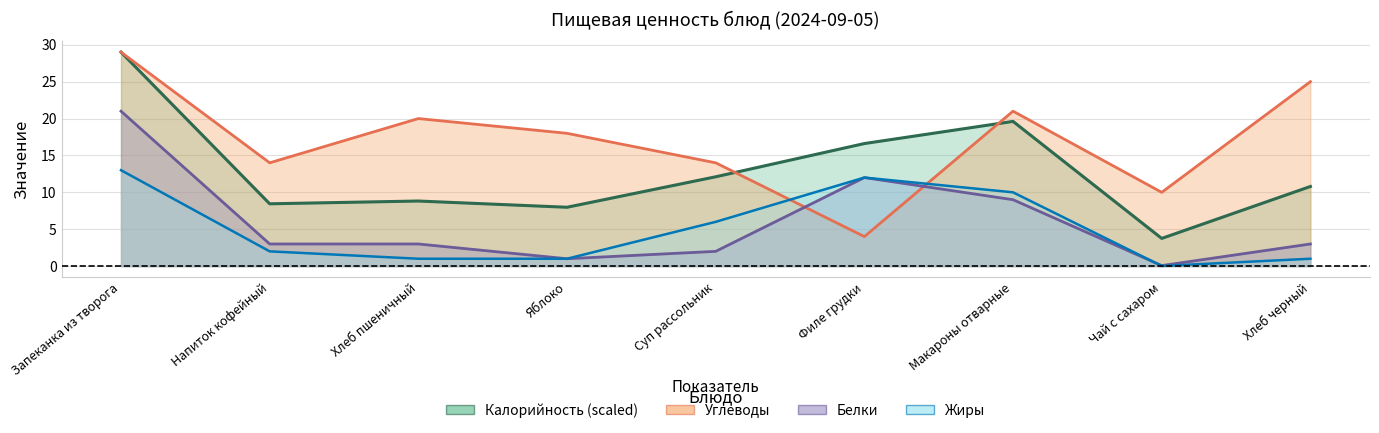

How many interior local peaks does the Углеводы series have?

2